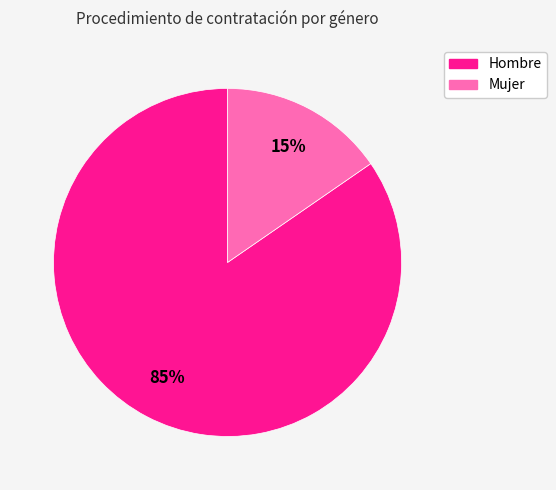

To the nearest percent, what portion does Hombre represent?

85%